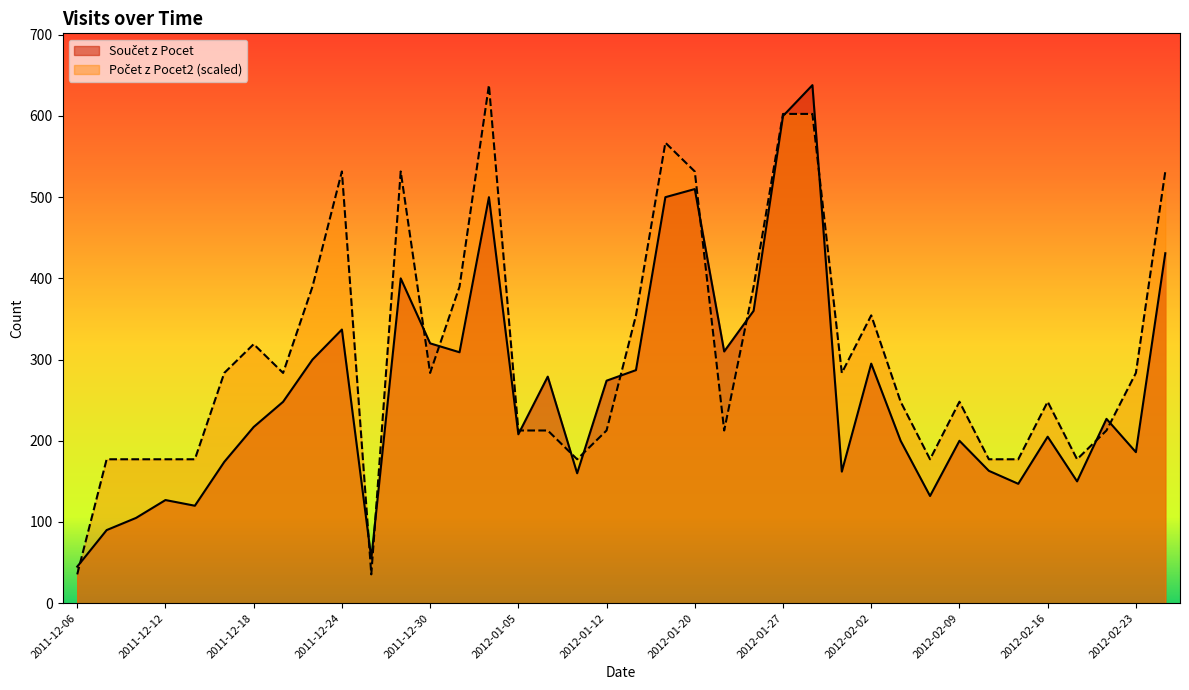

The value of Počet z Pocet2 at 2012-01-09 is 241.3. True or false?

False